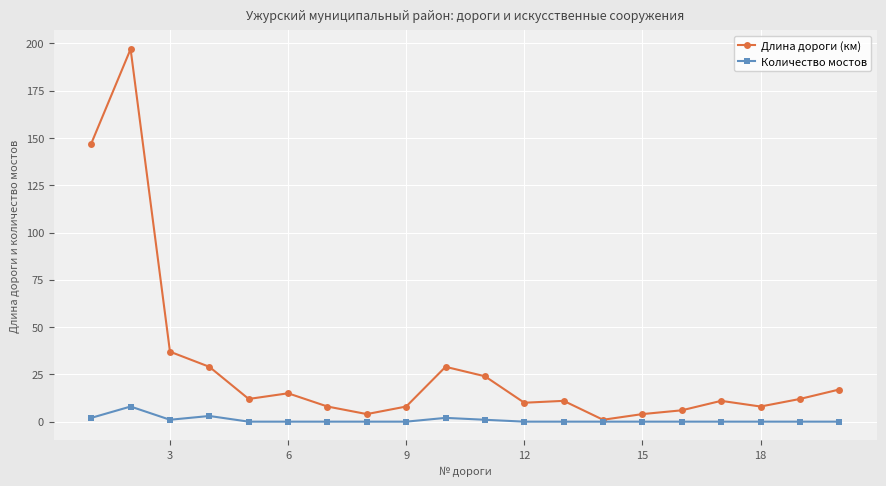

List the series in order of their overall mean, highest first.

Длина дороги (км), Количество мостов